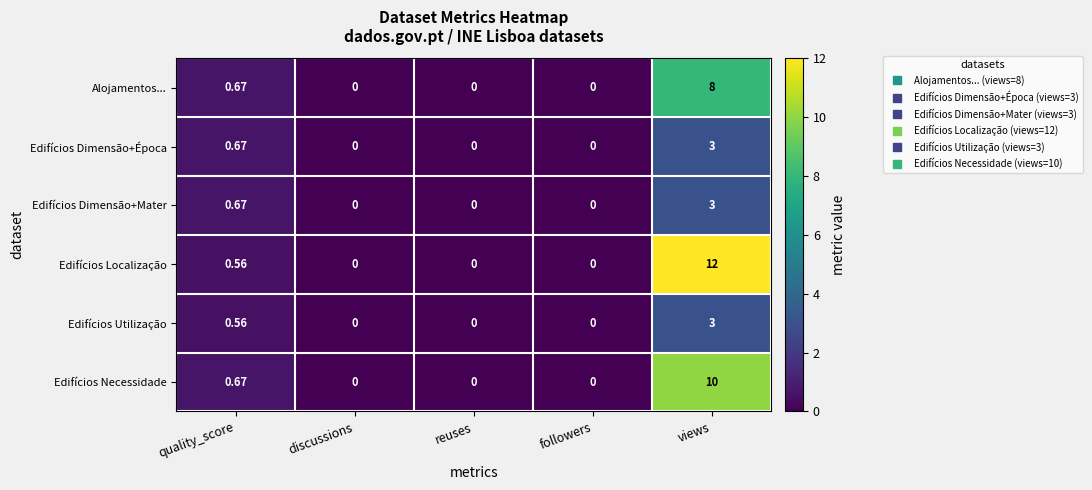

Count the number of categories in the chart.

5